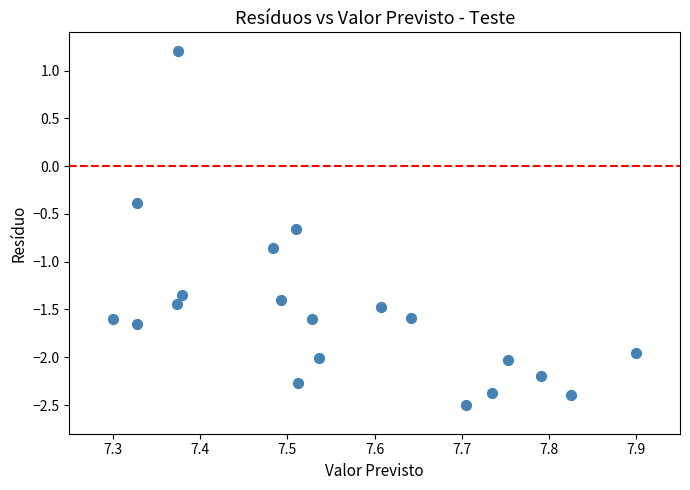

What is the range of X values (max minus min)?

0.6